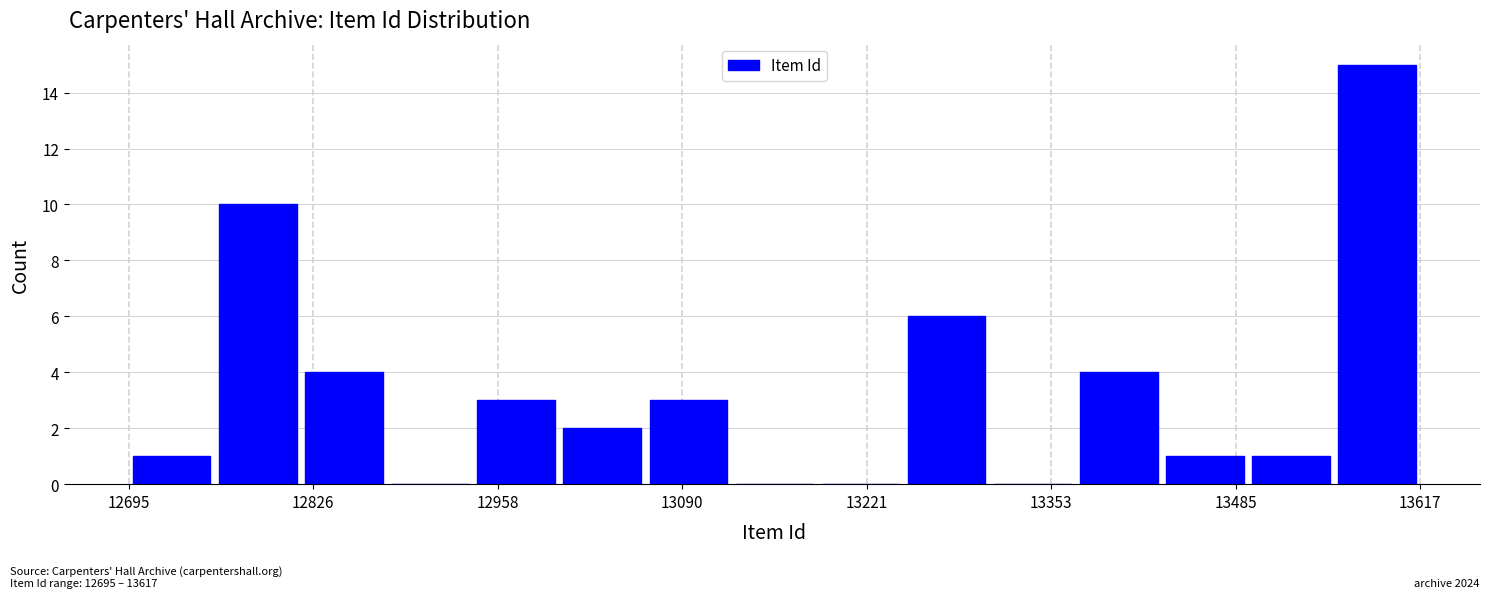

Around what value on the x-axis is the tallest bar? Give the approximate position of its centre, as read against the axis.

13580